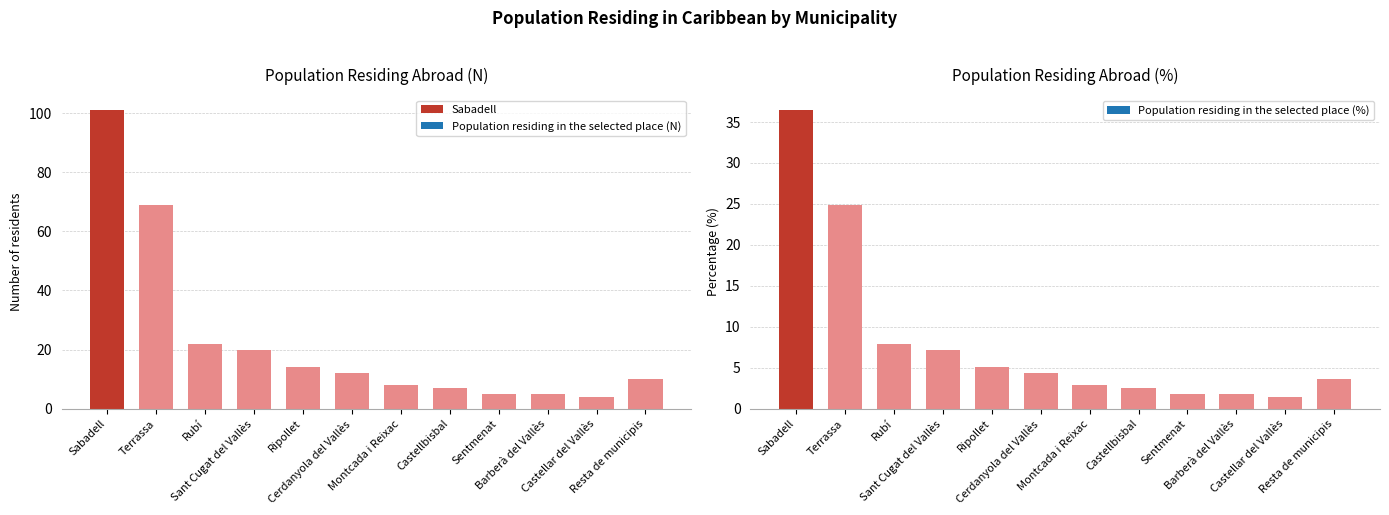

How many data points does each series have?

12